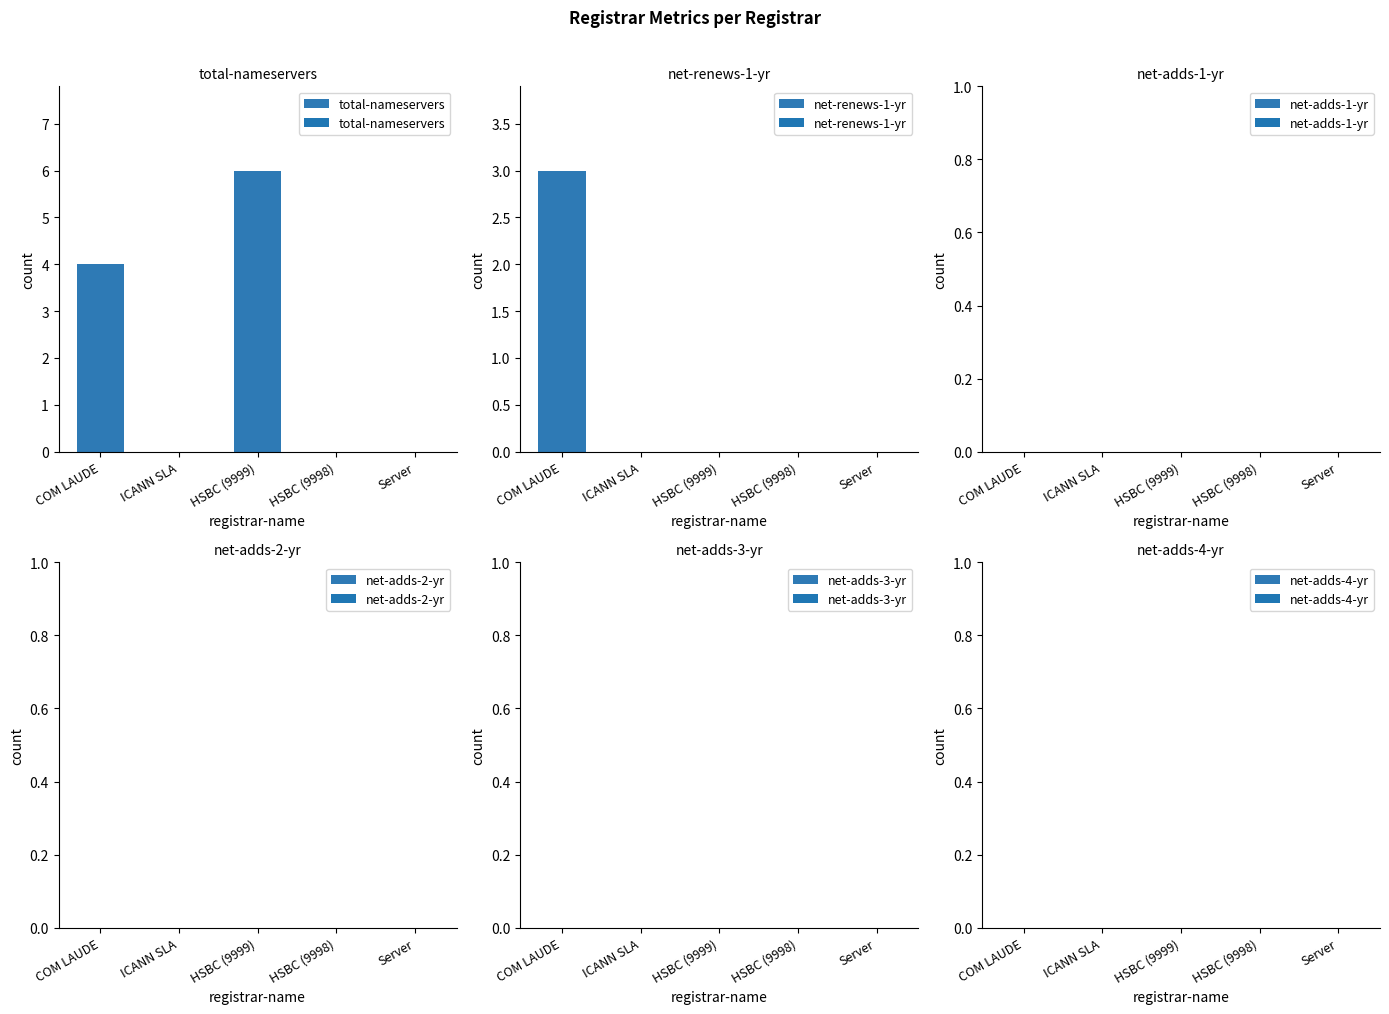

What are all the series names shown in the legend?

total-nameservers, net-renews-1-yr, net-adds-1-yr, net-adds-2-yr, net-adds-3-yr, net-adds-4-yr